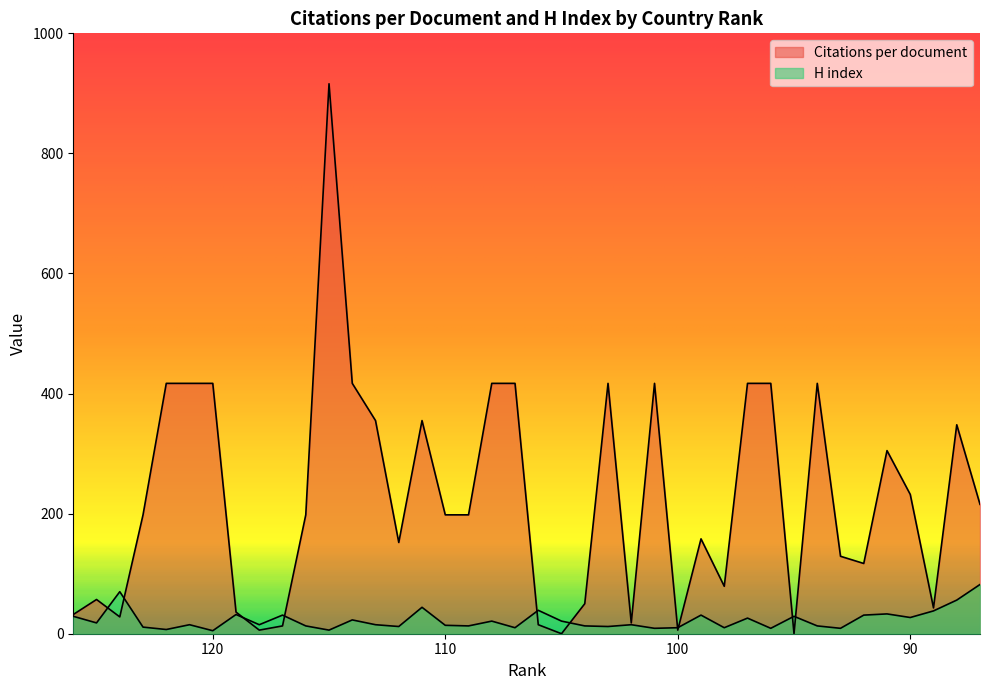

Which series has the largest range (max minus min)?

Citations per document